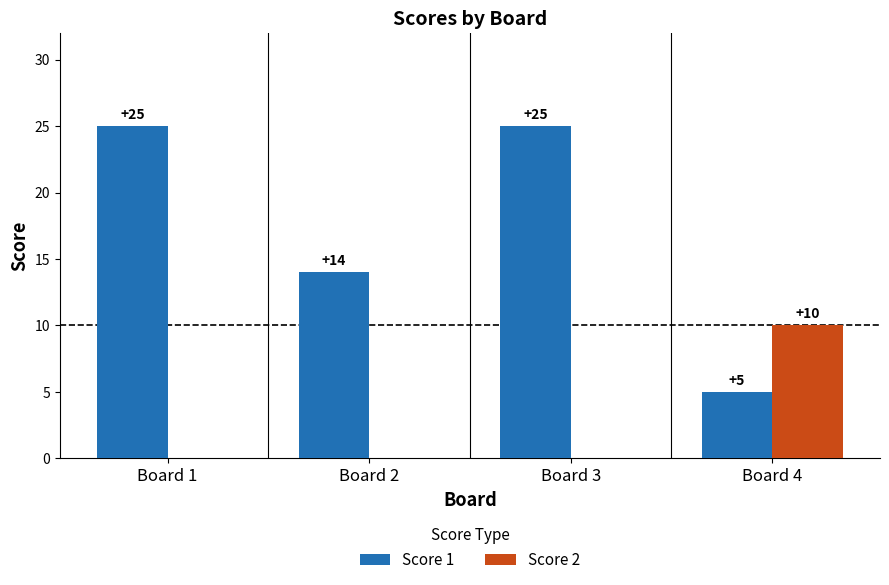

Between Board 1 and Board 4, which series saw the biggest shift?

Score 1